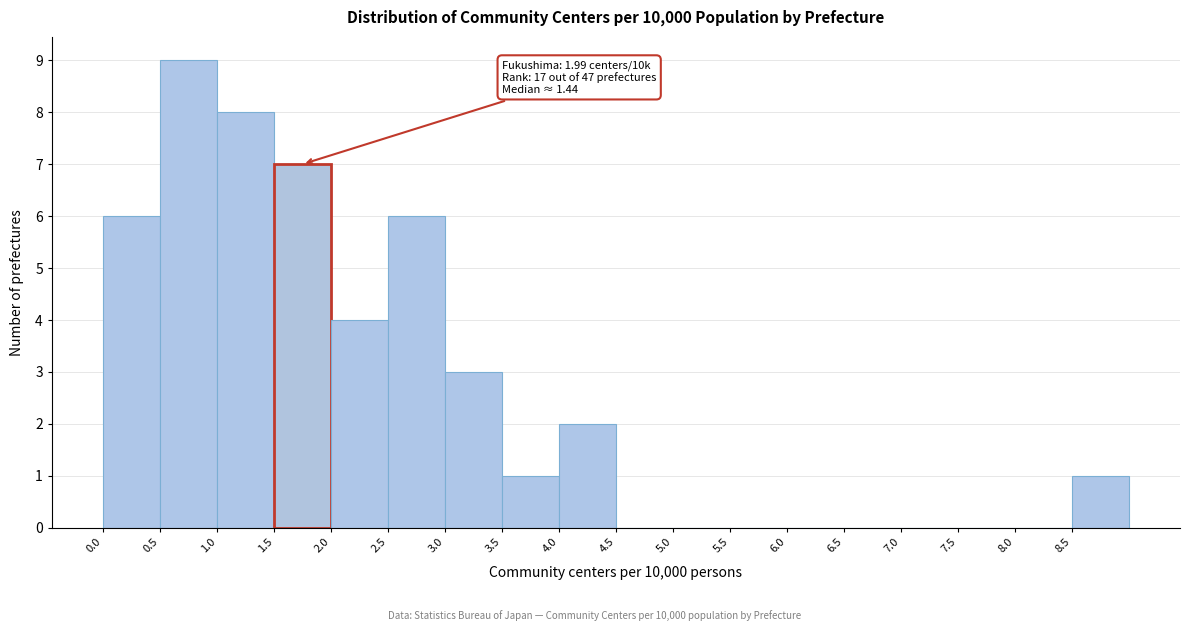

Over which range of the x-axis is the bar tallest?

0.5 to 1.0